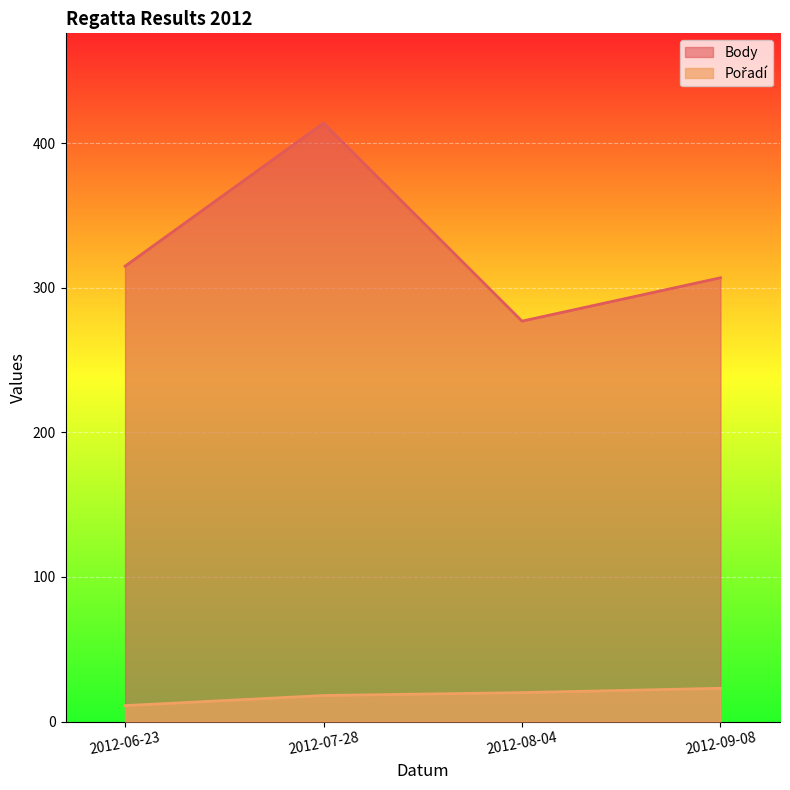

True or false: Body has a value of 277 at 2012-08-04.

True